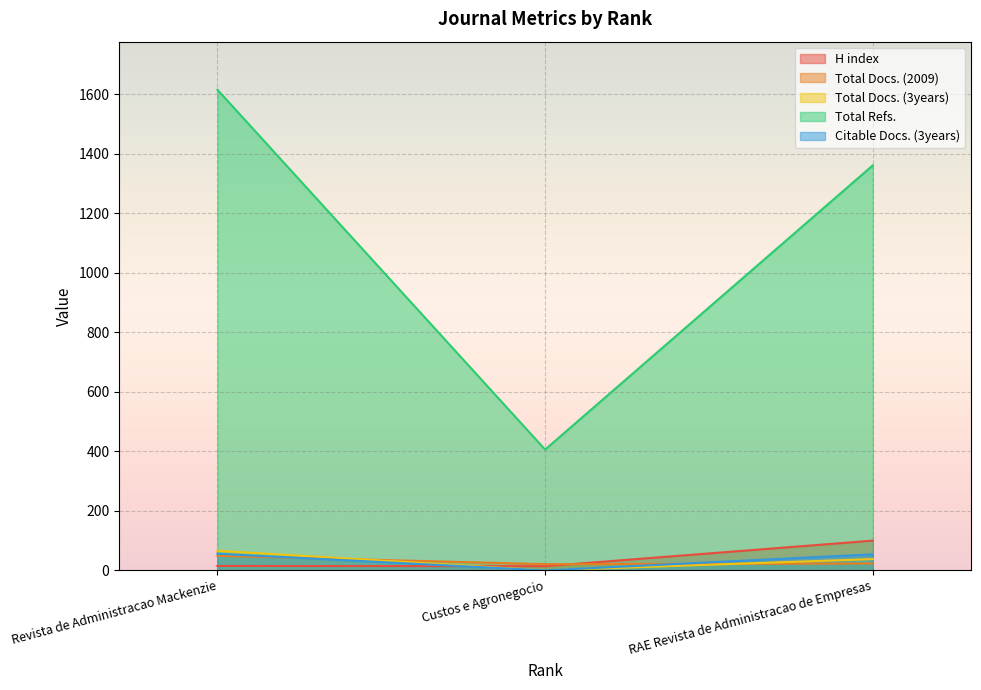

Which series has the widest spread of values?

Total Refs.